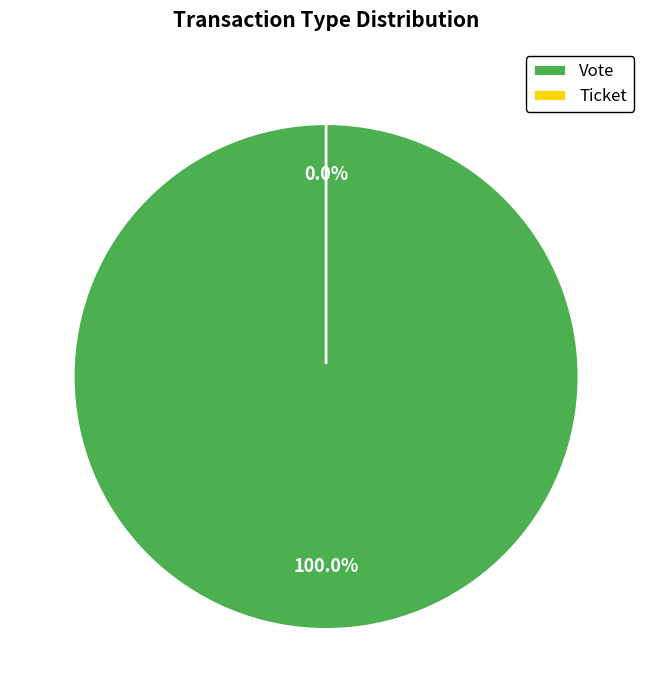

What is the largest slice in the pie chart?

Vote